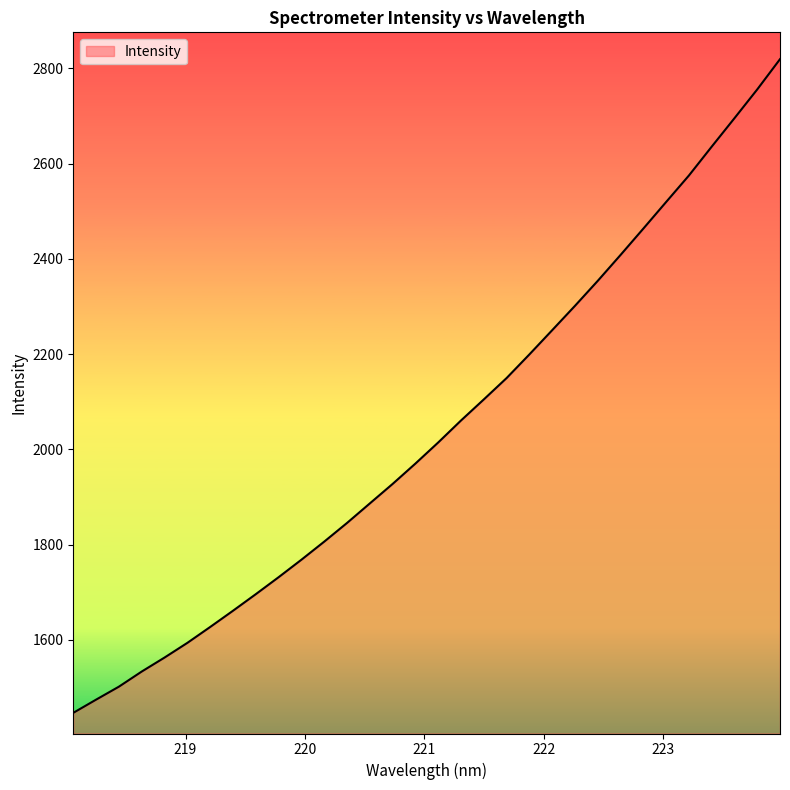

Reading right to left, extract all data points from this chart.

2819.5	2755.9	2695.5	2635.7	2575.2	2519.6	2463.7	2408.4	2354.0	2301.5	2250.4	2199.5	2149.8	2104.9	2060.7	2014.6	1970.2	1927.5	1886.5	1845.5	1806.2	1768.2	1731.5	1695.9	1661.0	1626.9	1593.6	1562.7	1533.3	1501.6	1474.3	1446.6